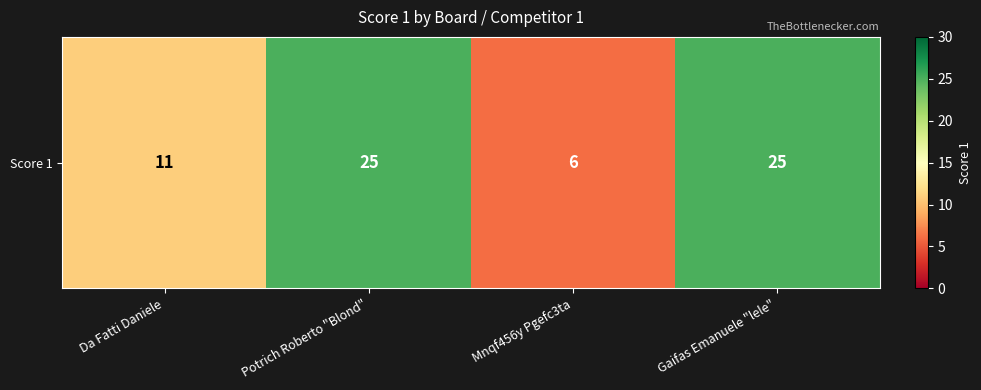

What is the change in value from Da Fatti Daniele to Gaifas Emanuele "lele"?

+14